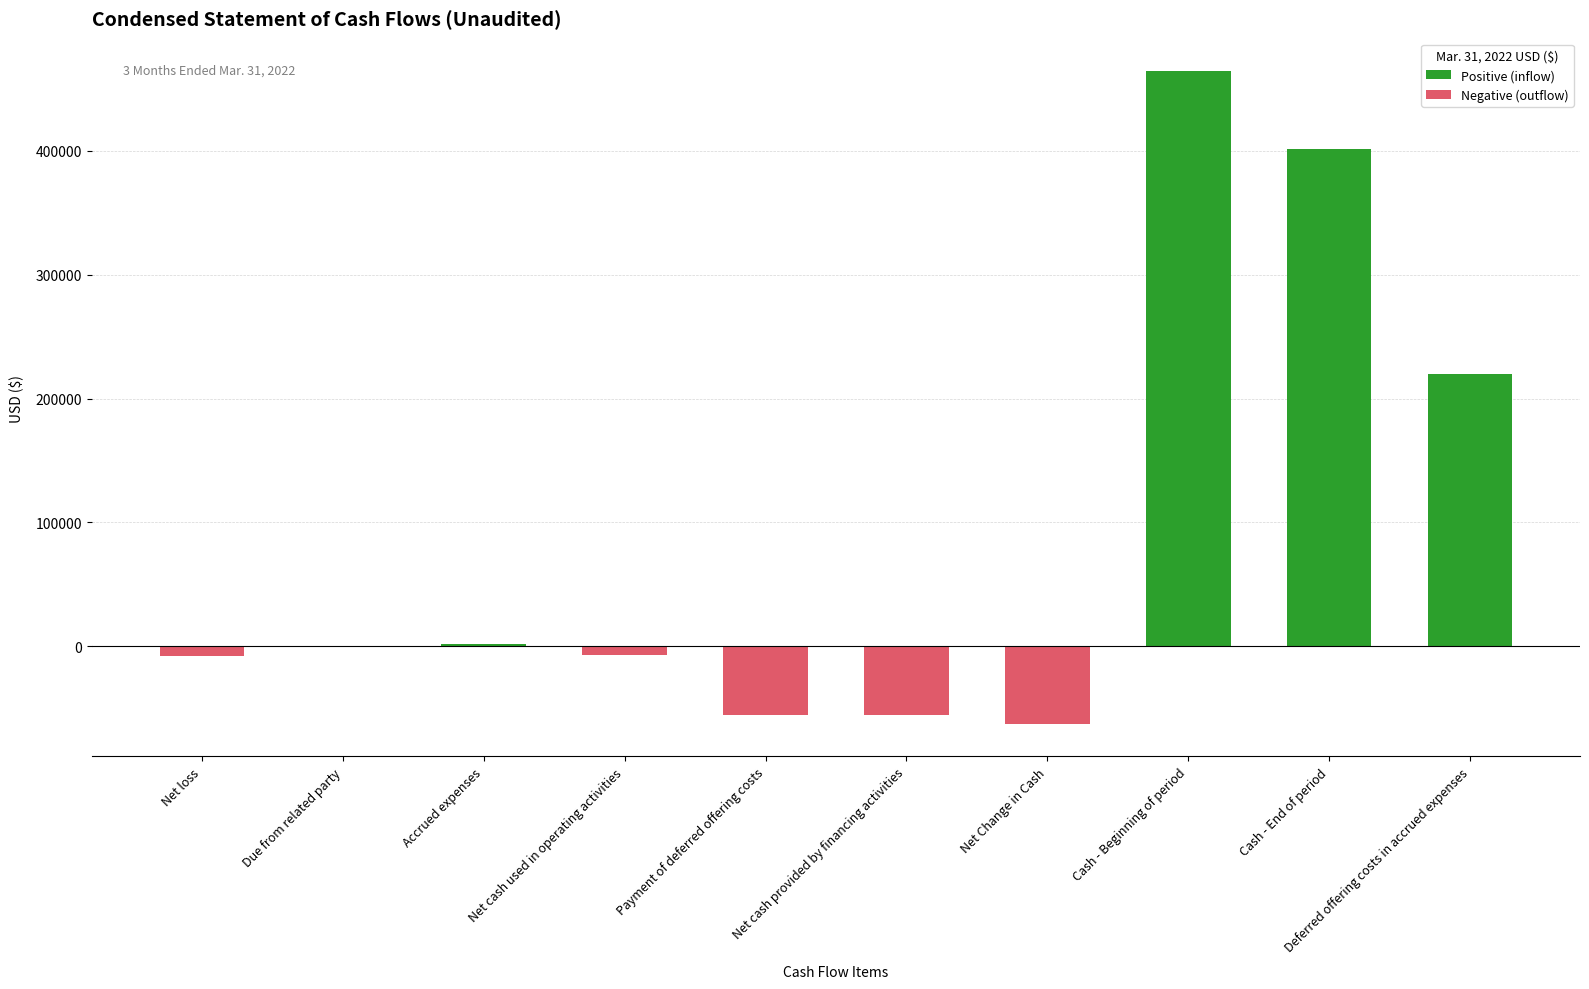

What is the sum of the values at Cash - End of period and Net cash provided by financing activities?

346114